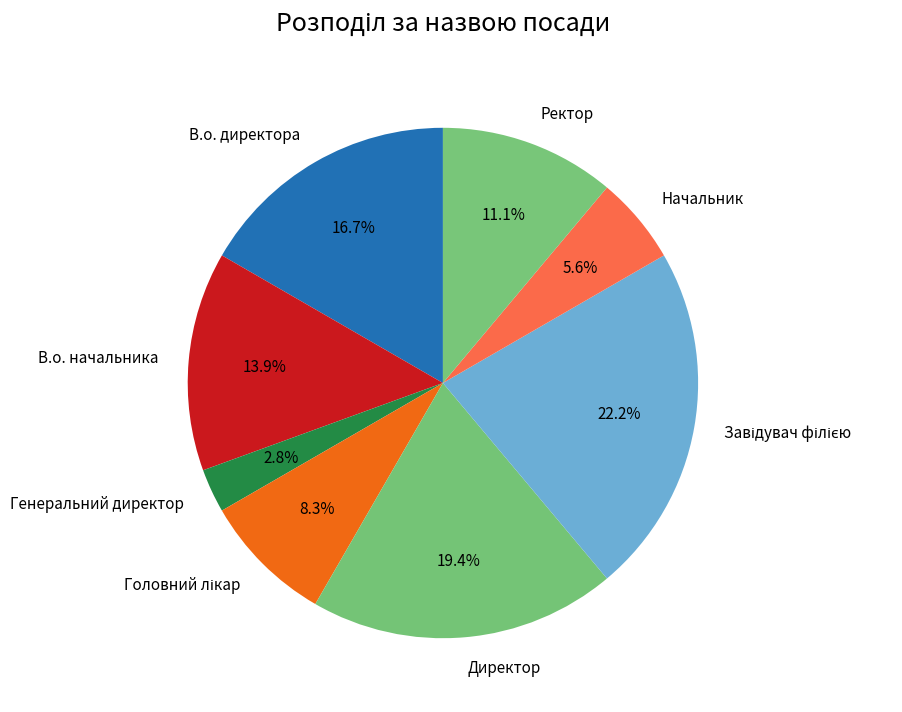

What is the smallest slice in the pie chart?

Генеральний директор